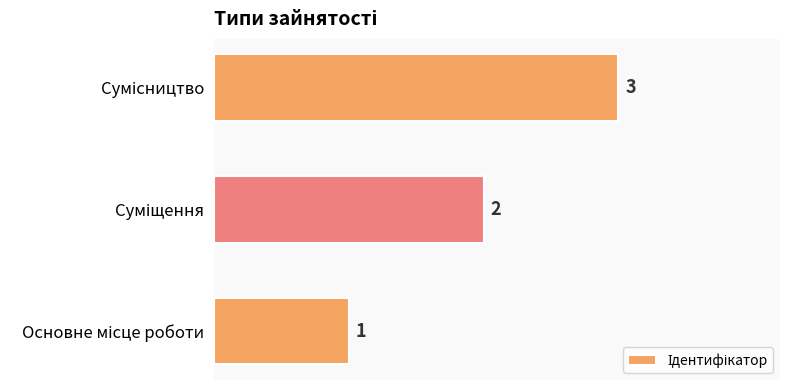

What is the maximum value shown in the chart?

3